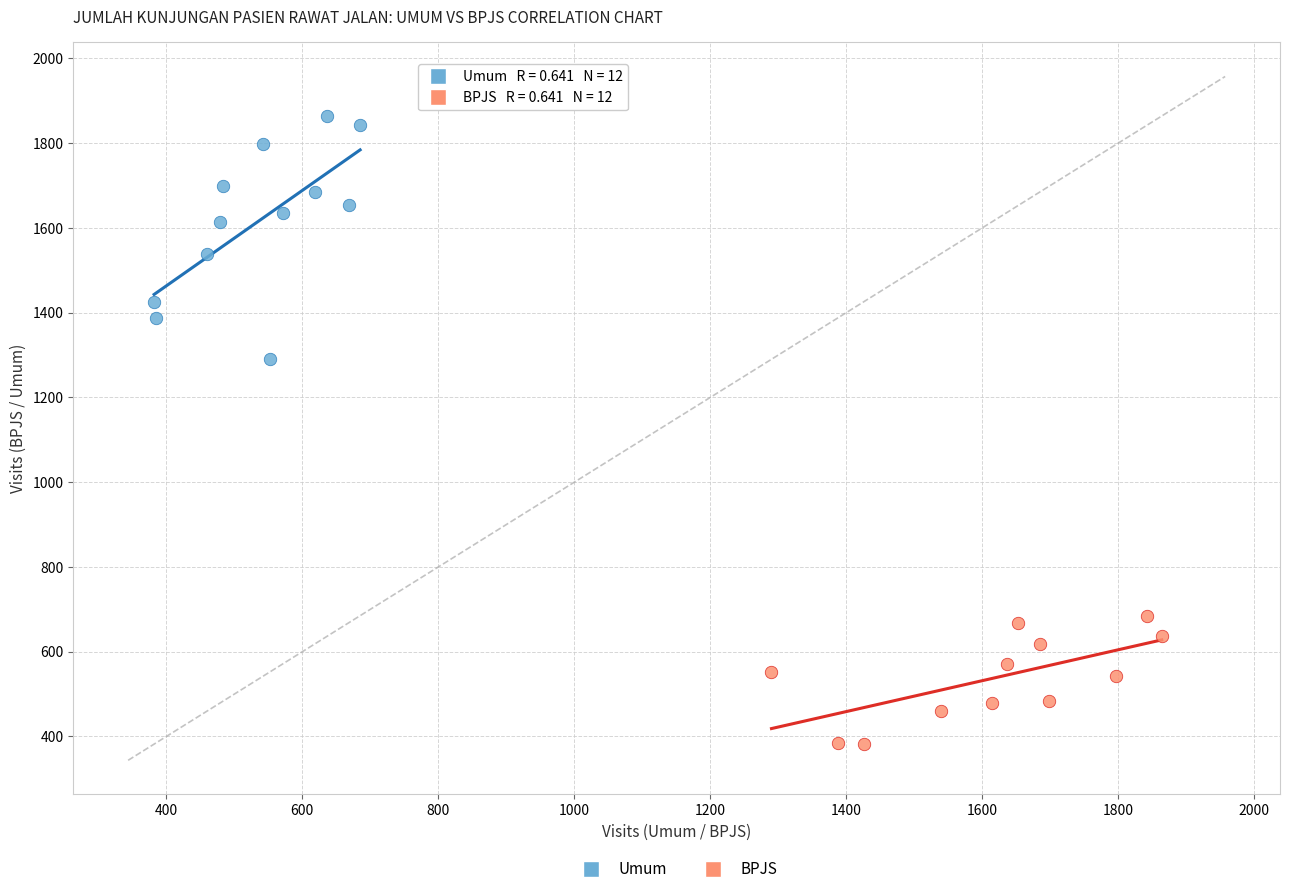

Which series has the widest spread of Y values?

Umum